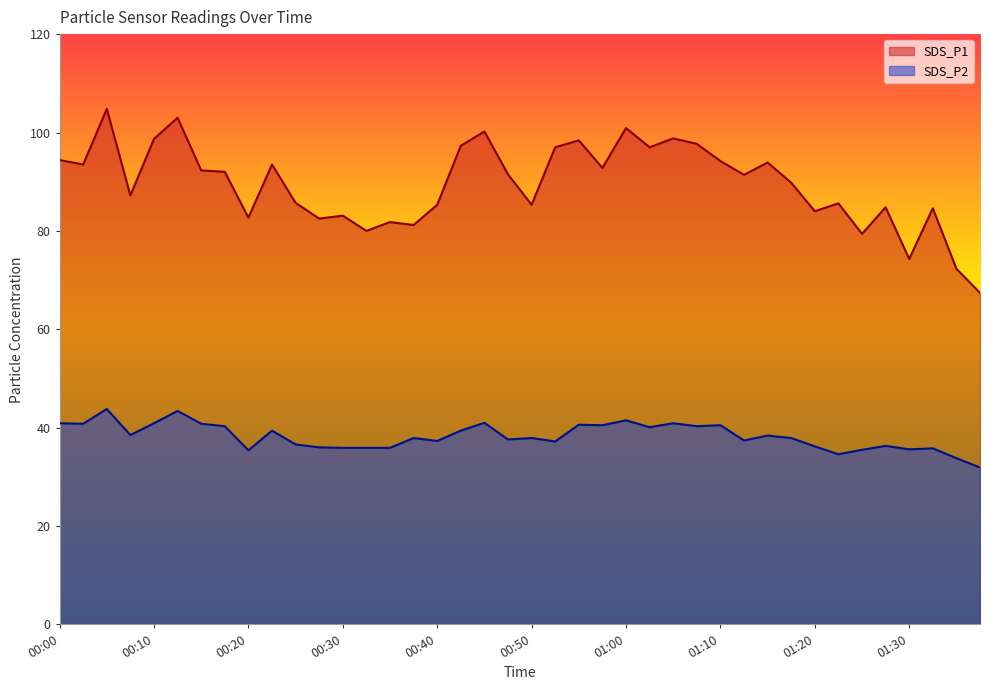

How many categories are shown in the chart?

40